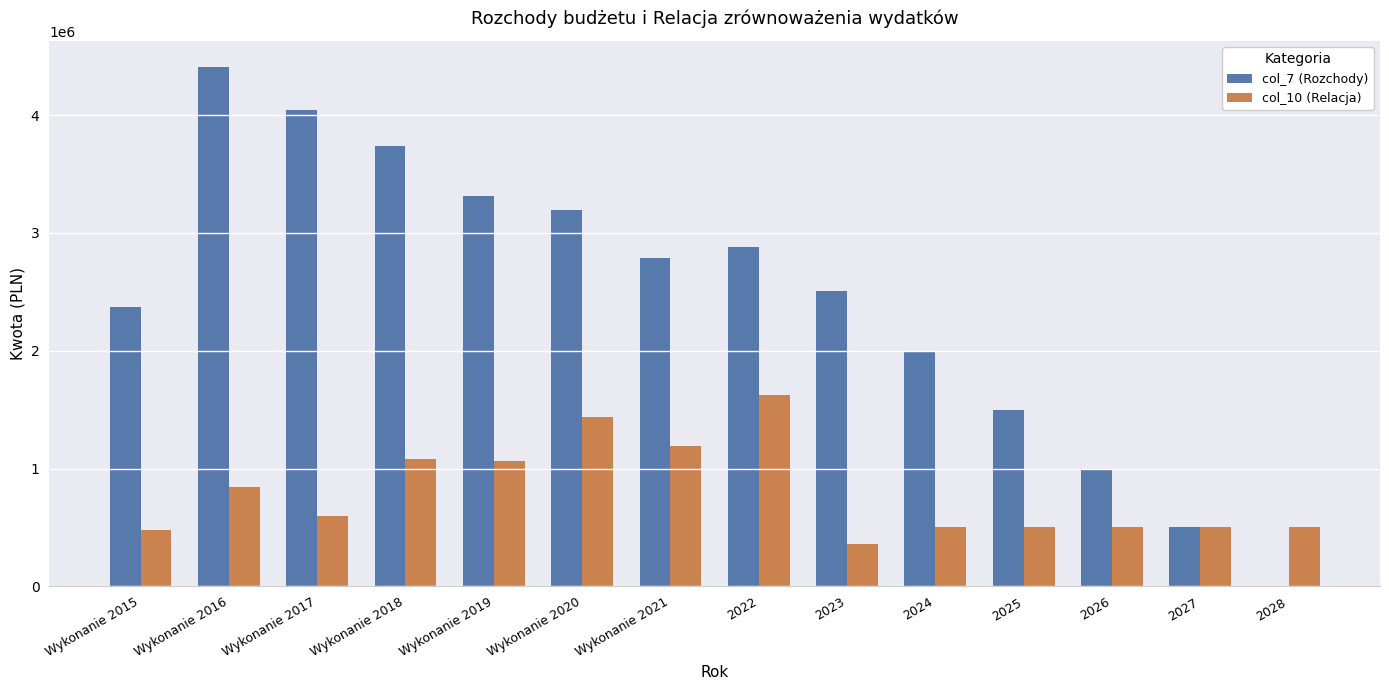

What is the sum of the col_7 (Rozchody) values at 2024 and Wykonanie 2021?

4784110.4